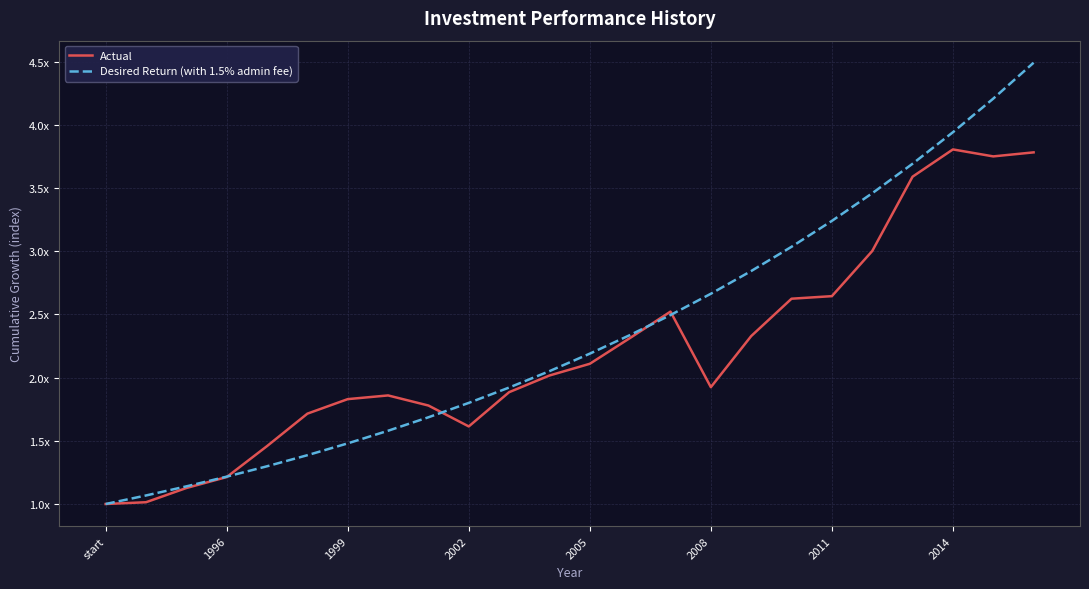

What is the lowest value of the Actual series?

1.0